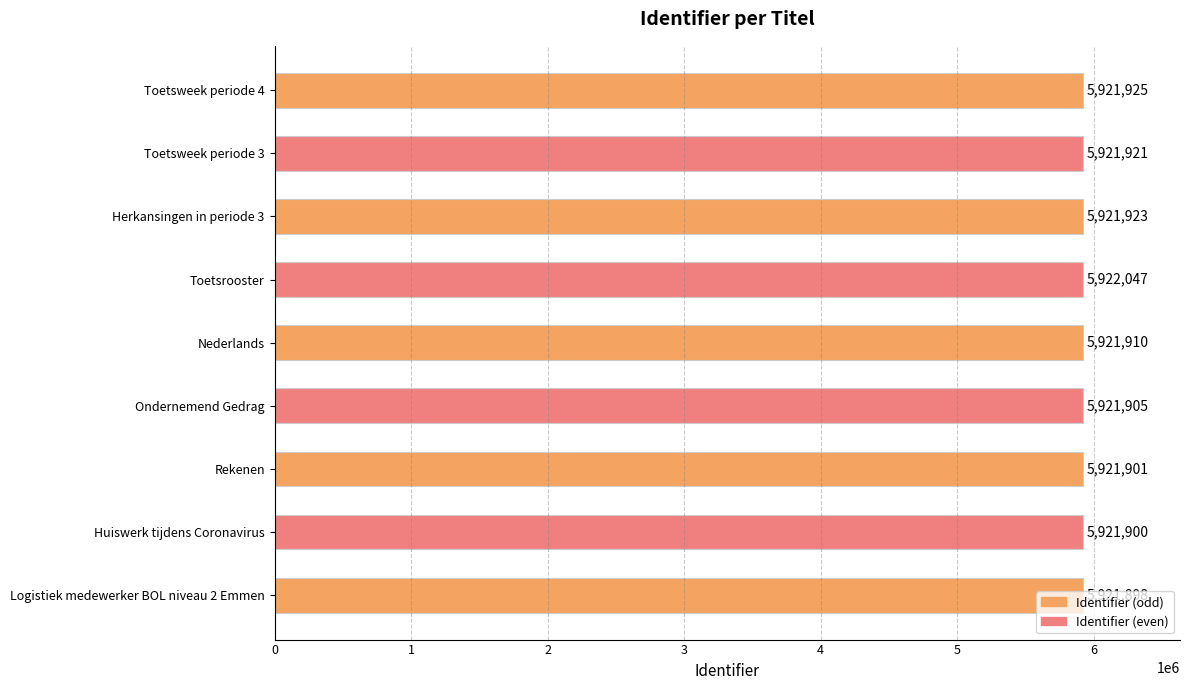

What is the ratio of the value at Huiswerk tijdens Coronavirus to the value at Ondernemend Gedrag?

1.0